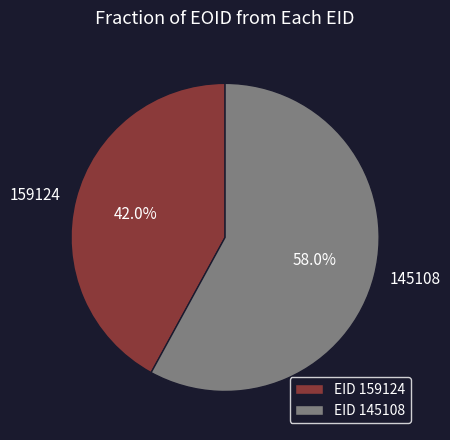

Which slice is the smallest?

159124